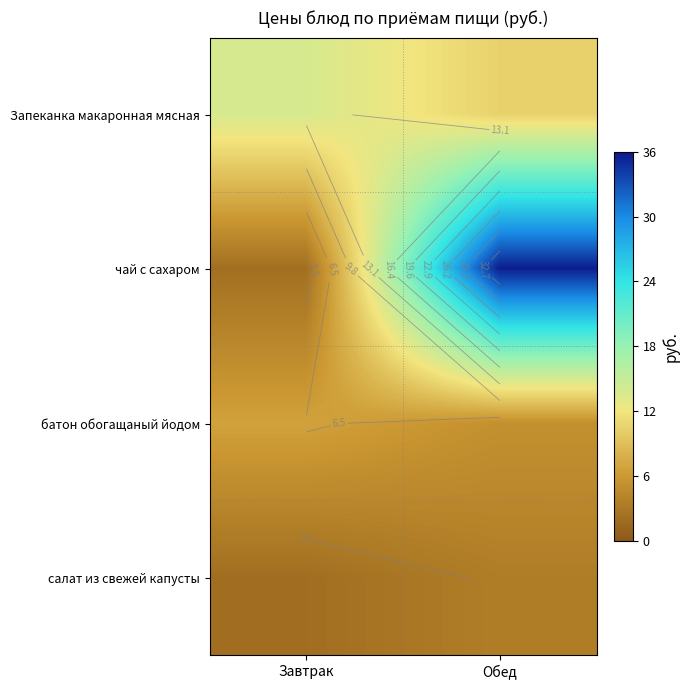

How many values in the чай с сахаром series are below 35?

1